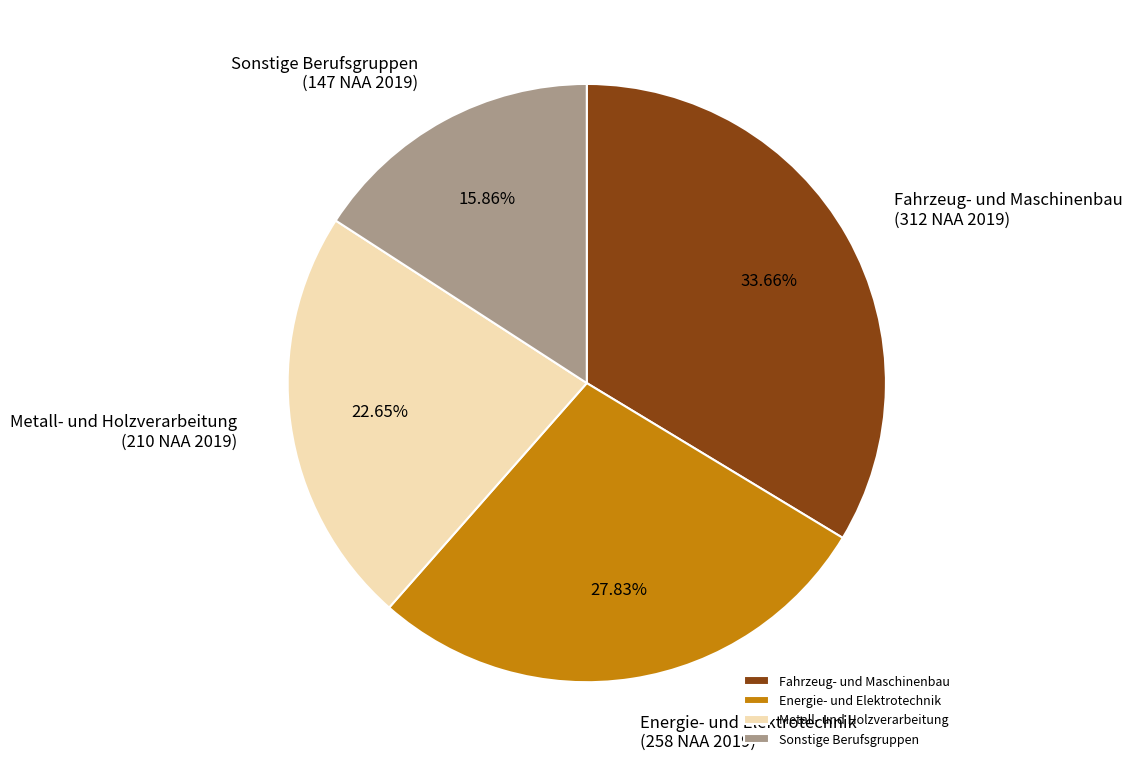

Is the sum of Energie- und Elektrotechnik and Sonstige Berufsgruppen greater than half?

No